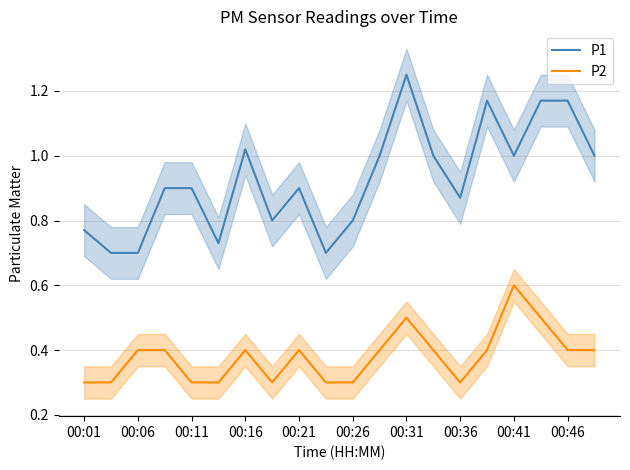

The P1 series shows 0.9 at 00:11. True or false?

True